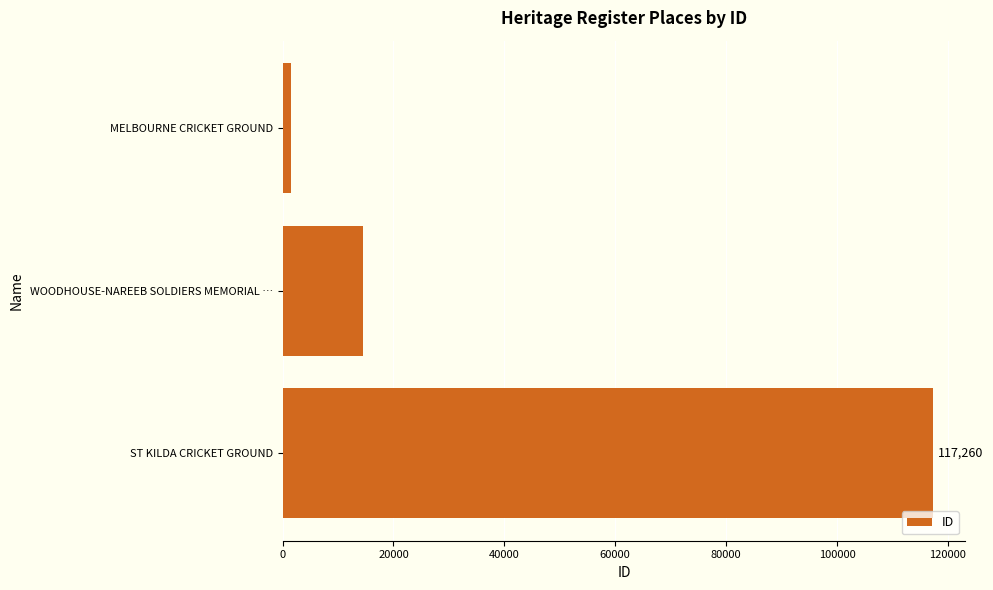

Count the values in the range 1538 to 117260.

3